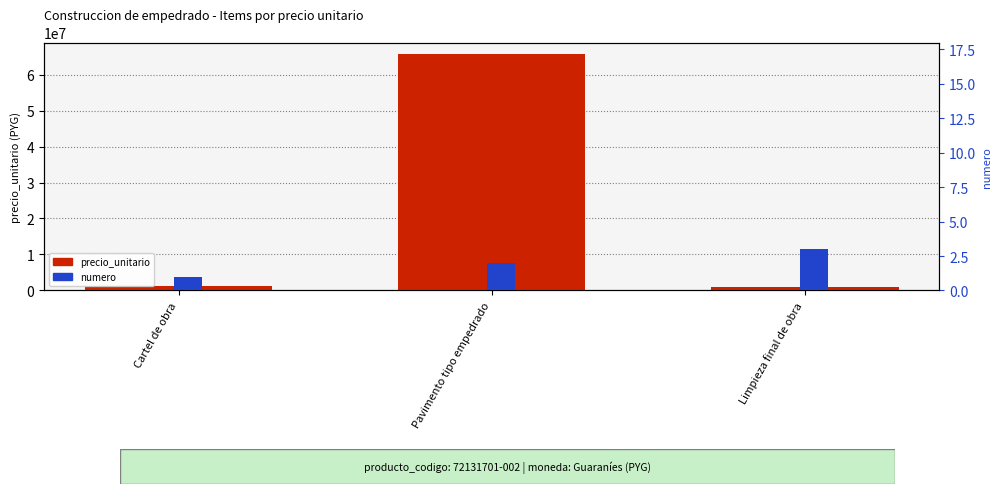

What is the label of the 1st bar from the left?

Cartel de obra